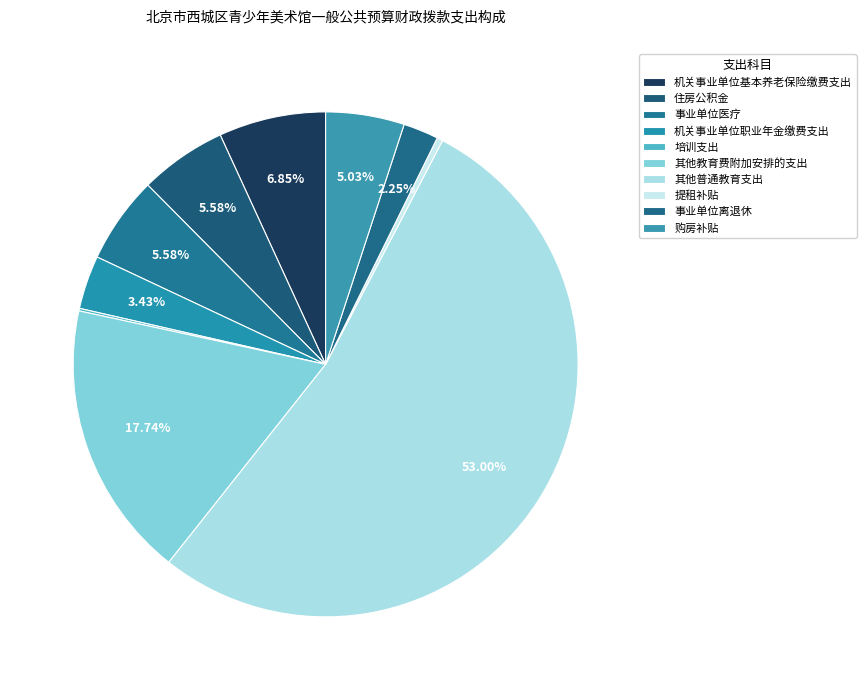

Which category has the smallest portion of the pie?

培训支出